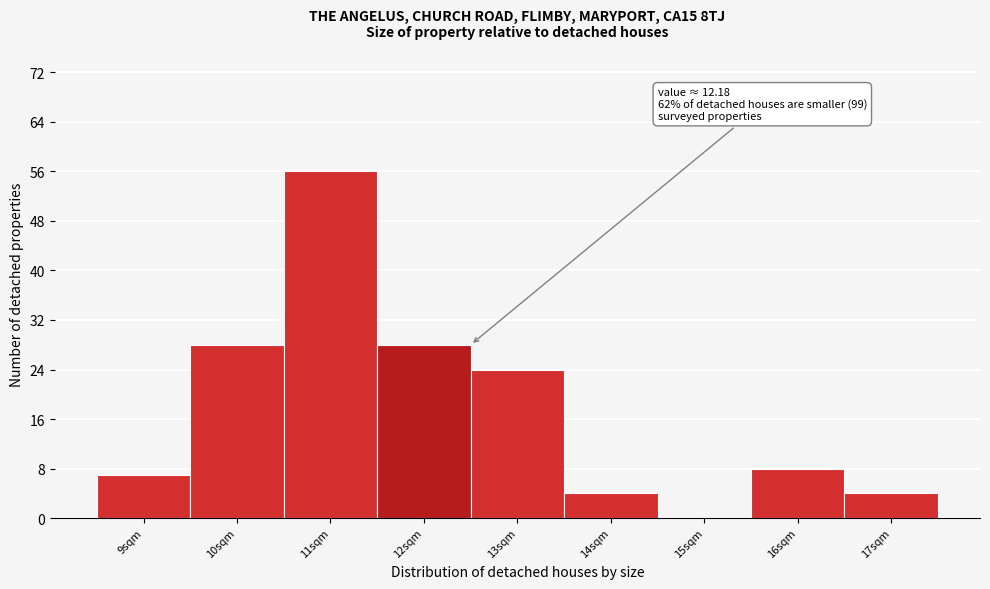

Reading right to left, transcribe all the data shown in this chart.

17sqm=4	16sqm=8	15sqm=0	14sqm=4	13sqm=24	12sqm=28	11sqm=56	10sqm=28	9sqm=7